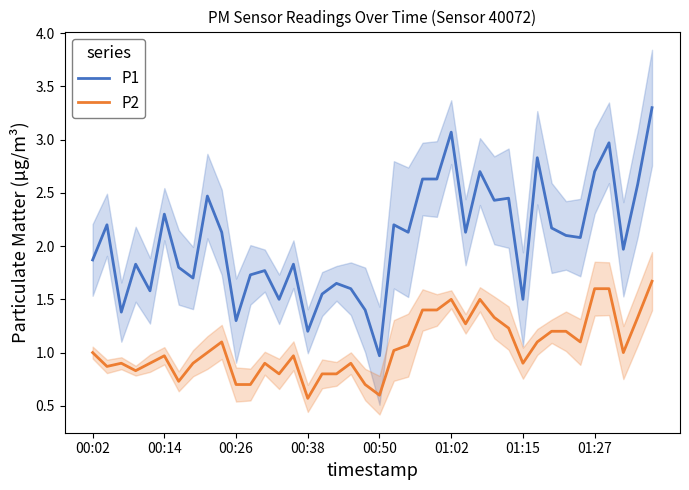

What is the difference between the maximum and minimum values in the P1 series?

2.3